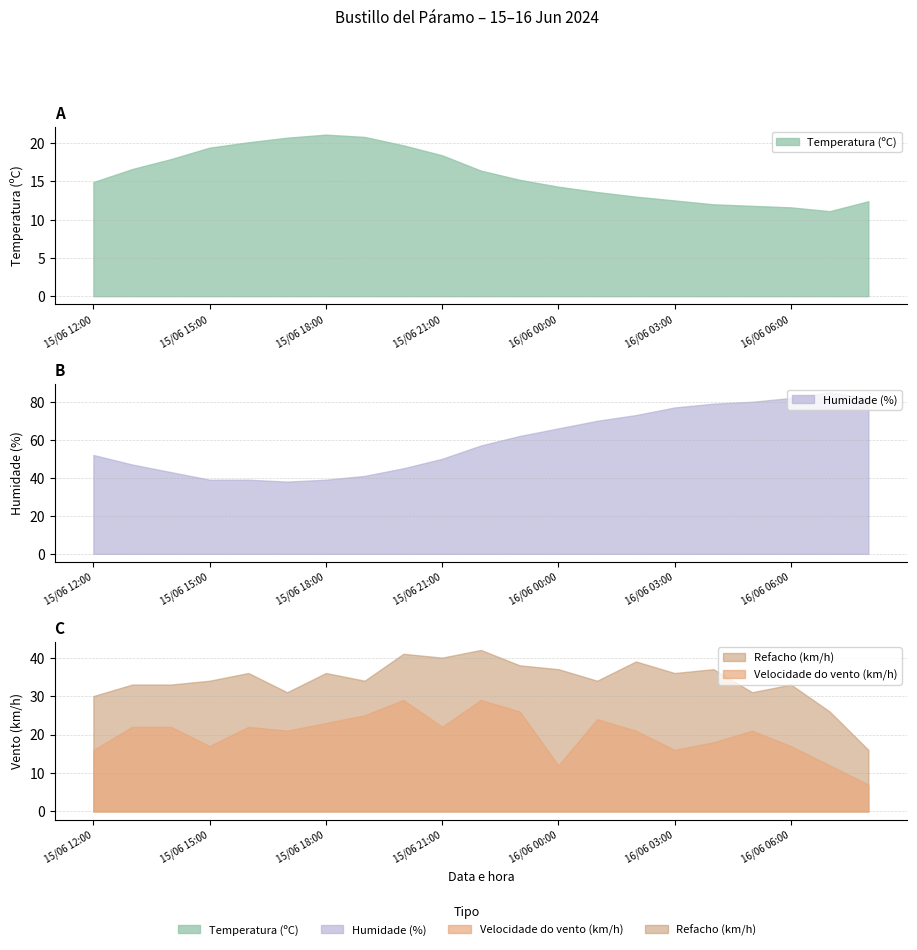

Between 16/06 04:00 and 15/06 15:00, which is larger?

15/06 15:00